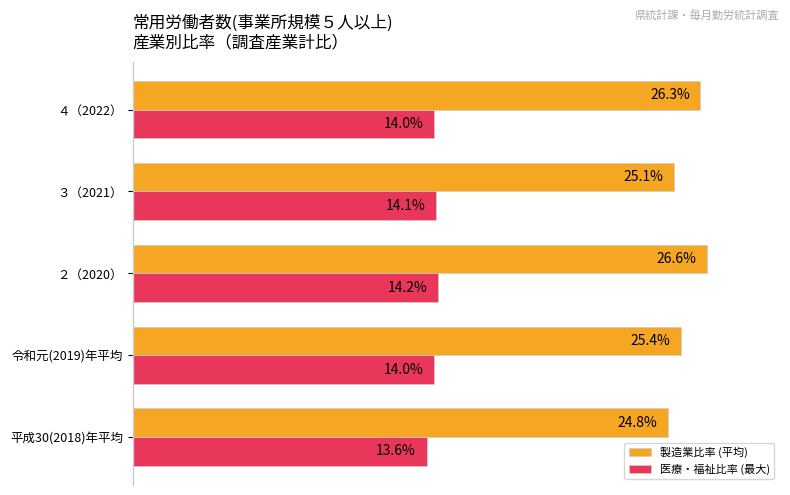

Which series has the largest range (max minus min)?

製造業比率 (平均)